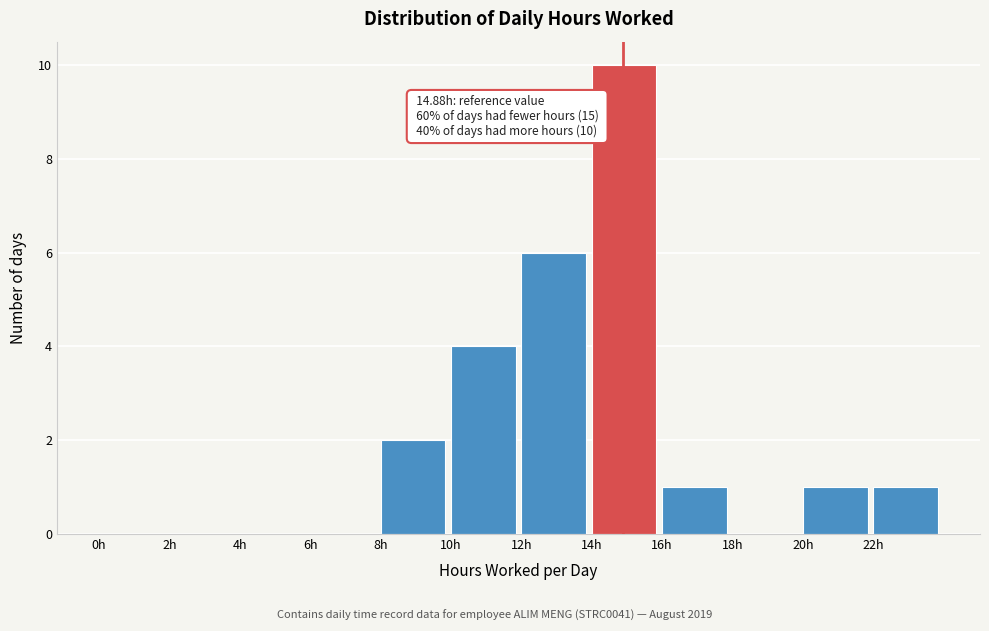

Which range on the x-axis has the tallest bar?

14 to 16